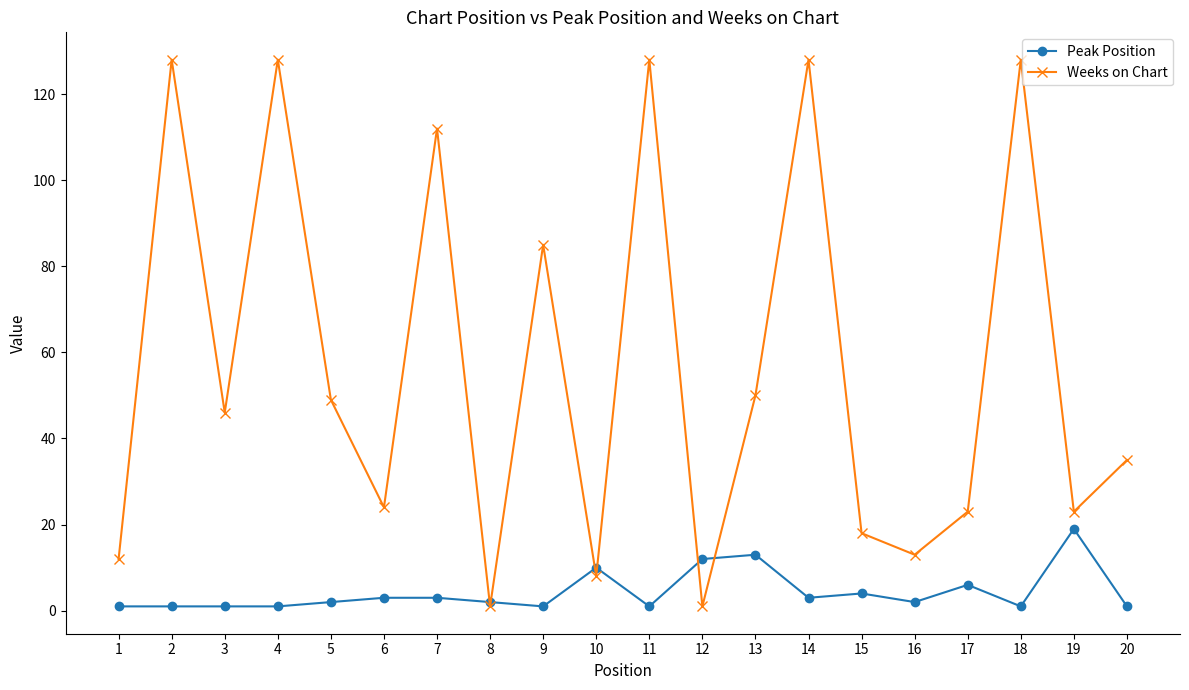

How many lines are shown in the chart?

2